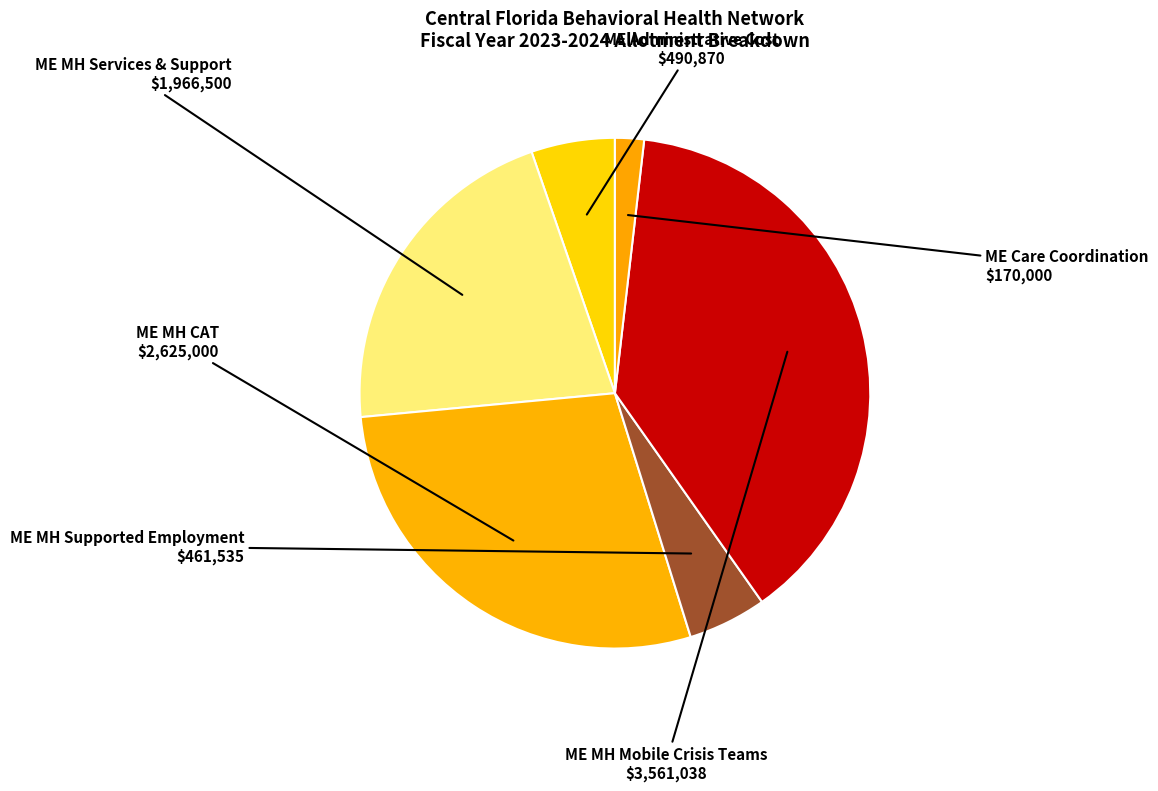

What is the largest slice in the pie chart?

ME MH Mobile Crisis Teams